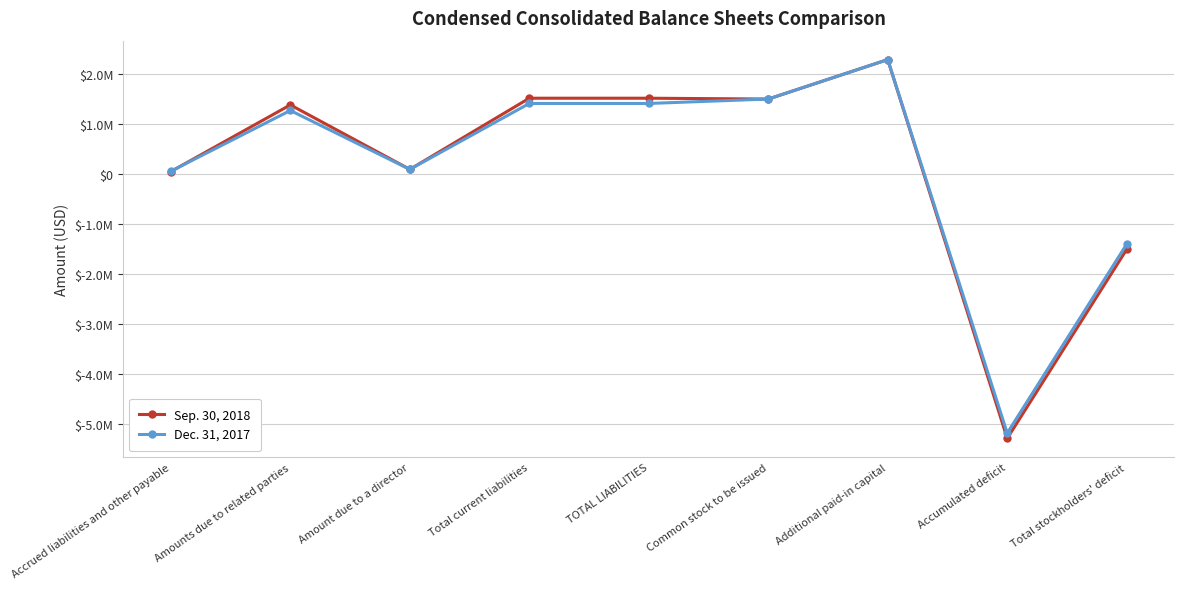

What is the value of the Sep. 30, 2018 point at the 9th from the left?

-1511075